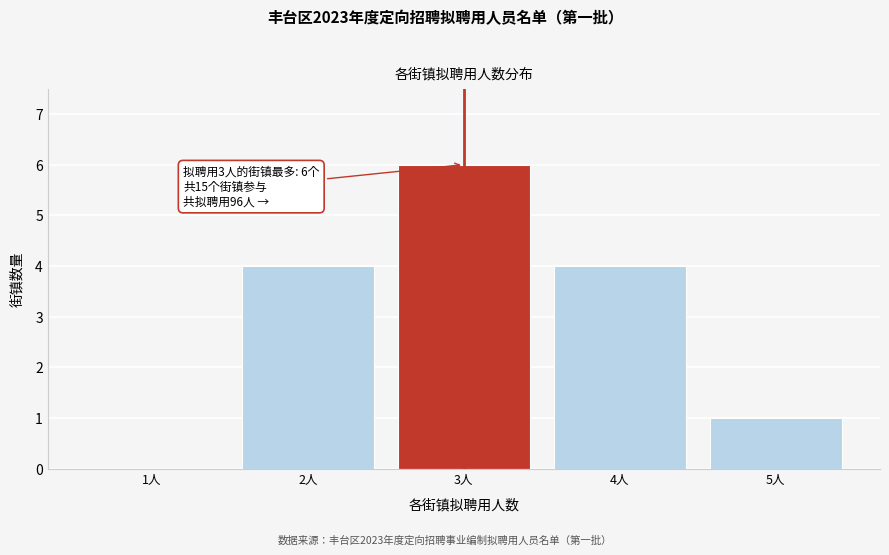

Reading left to right, transcribe all the data shown in this chart.

1人=0	2人=4	3人=6	4人=4	5人=1